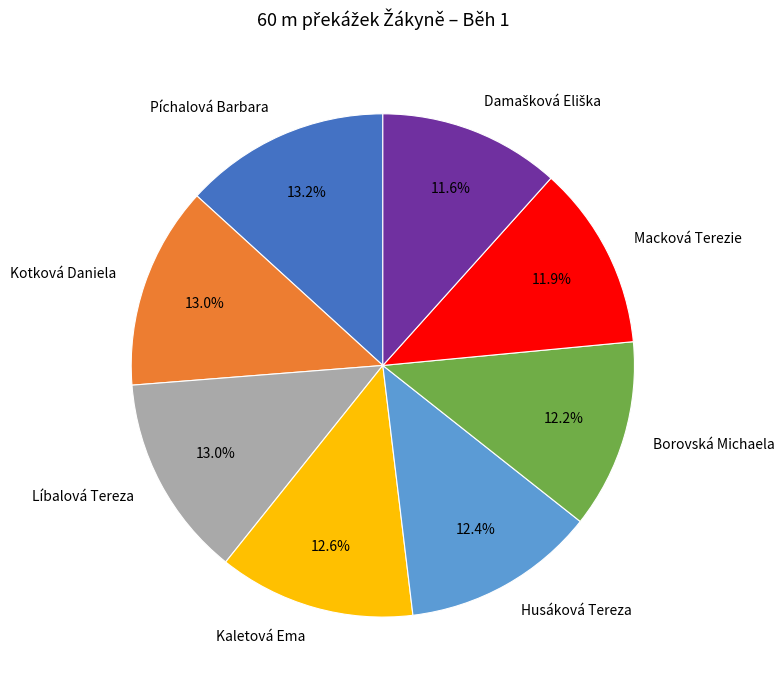

Does Borovská Michaela account for over 50% of the chart?

No